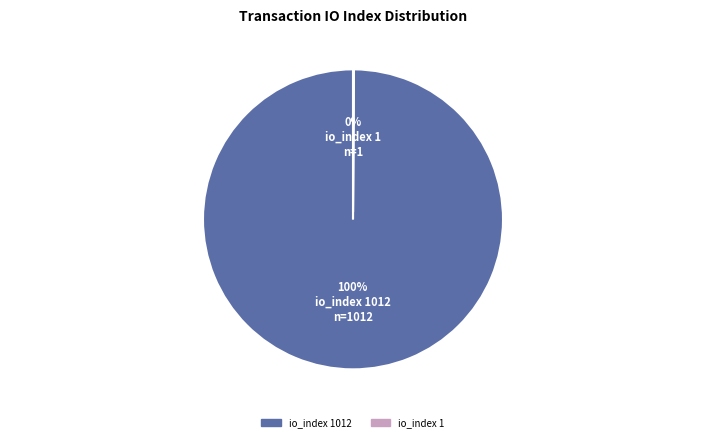

Does any single category account for the majority?

Yes